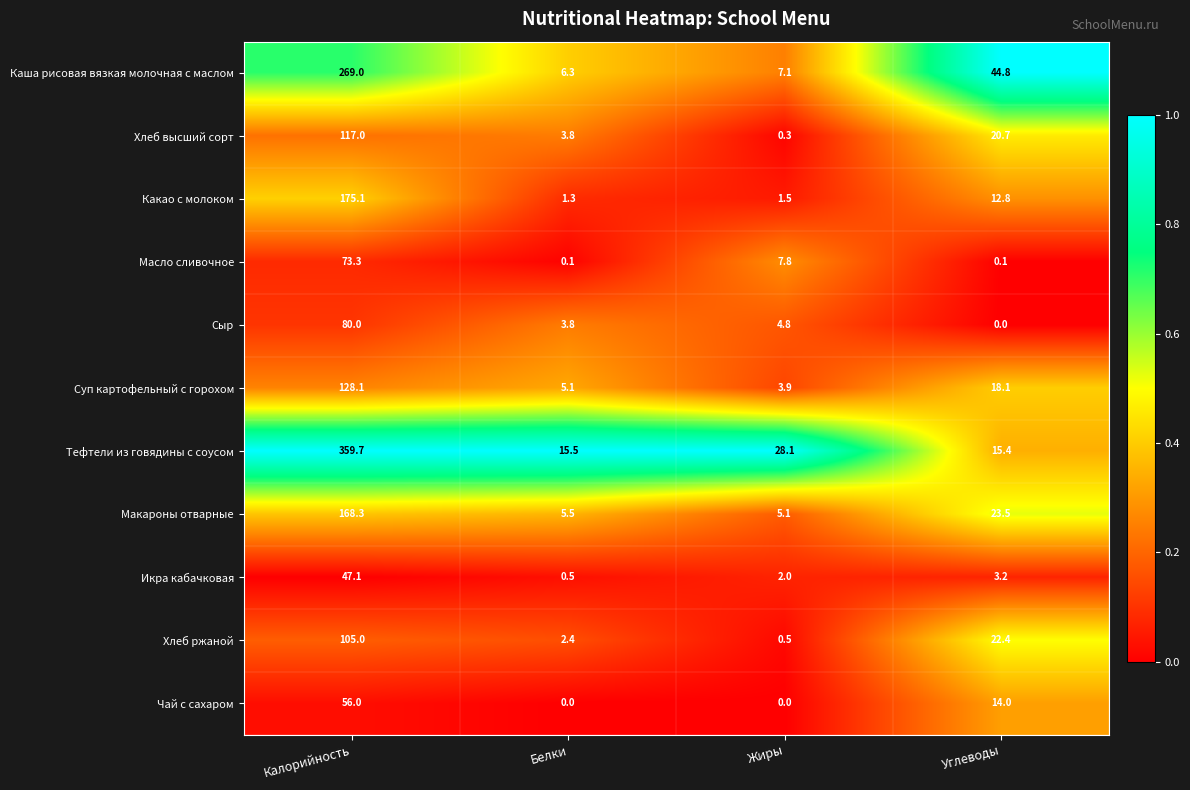

List the series in order of their peak value, highest first.

Тефтели из говядины с соусом, Каша рисовая вязкая молочная с маслом, Какао с молоком, Макароны отварные, Суп картофельный с горохом, Хлеб высший сорт, Хлеб ржаной, Сыр, Масло сливочное, Чай с сахаром, Икра кабачковая